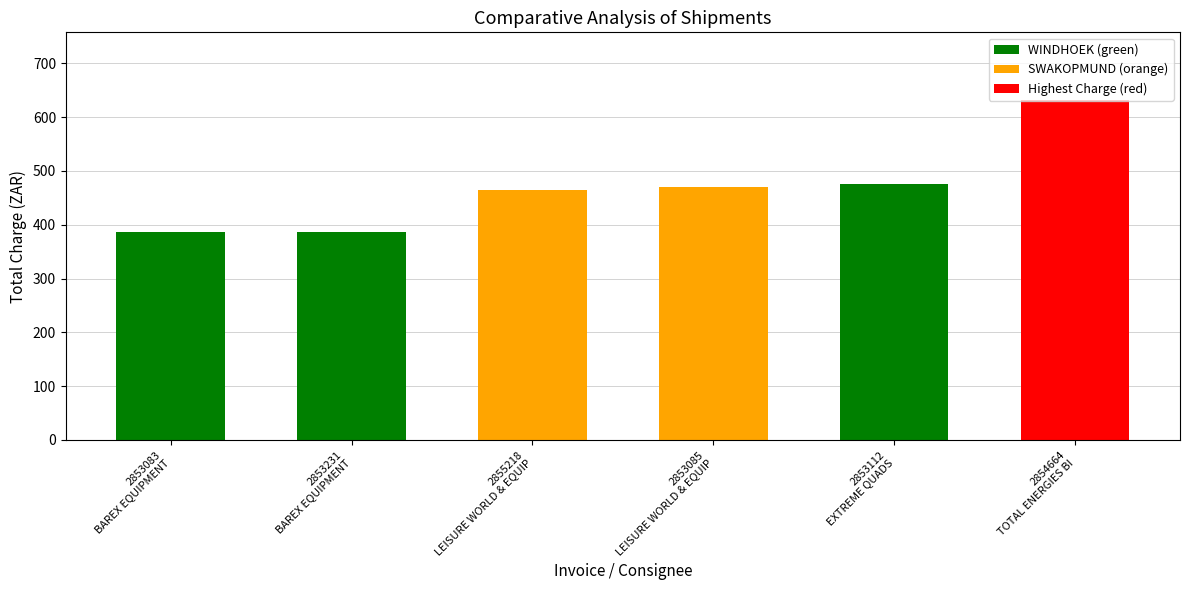

What is the sum of all values?

2813.8